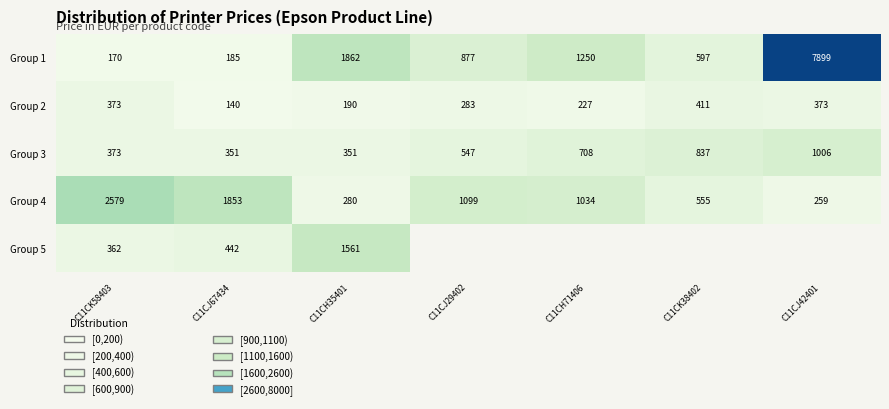

What is the minimum value shown in the chart?

140.0